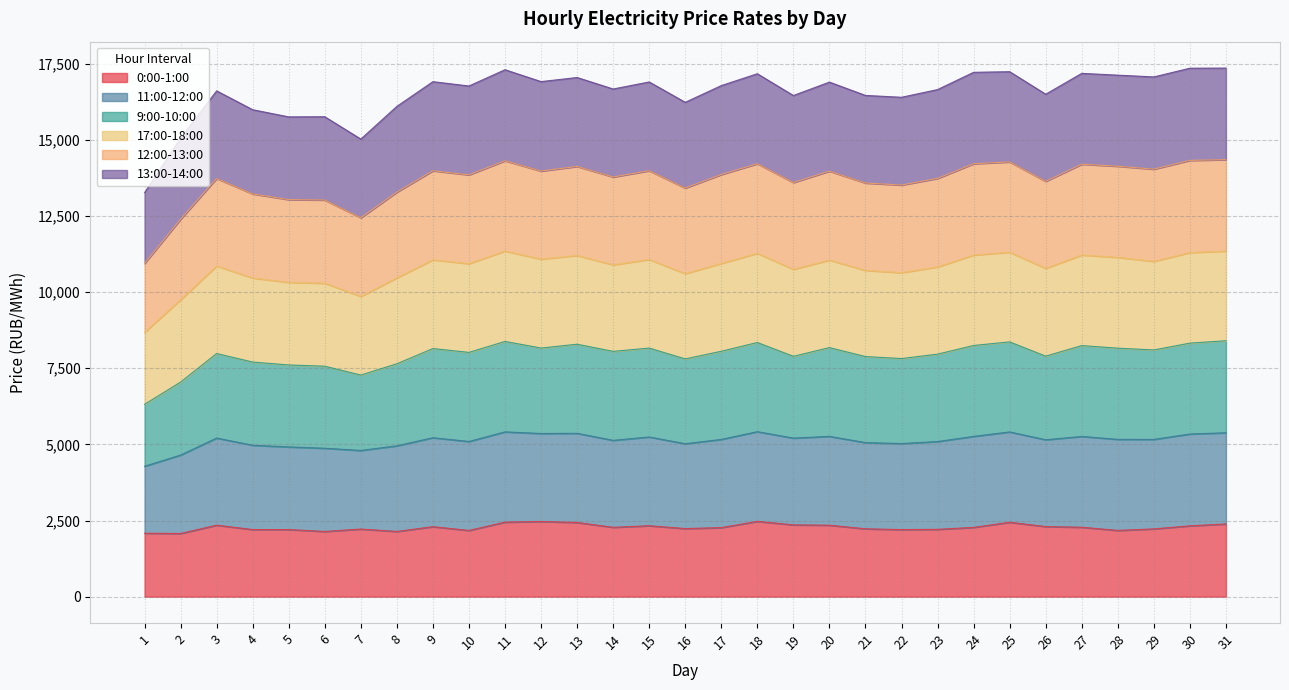

What is the highest value of the 0:00-1:00 series?

2471.9